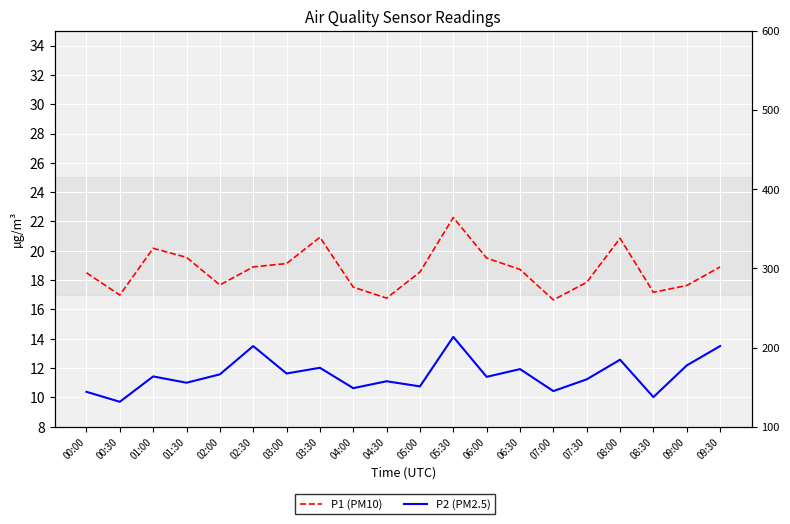

Rank the series by their maximum value, from highest to lowest.

P1 (PM10), P2 (PM2.5)